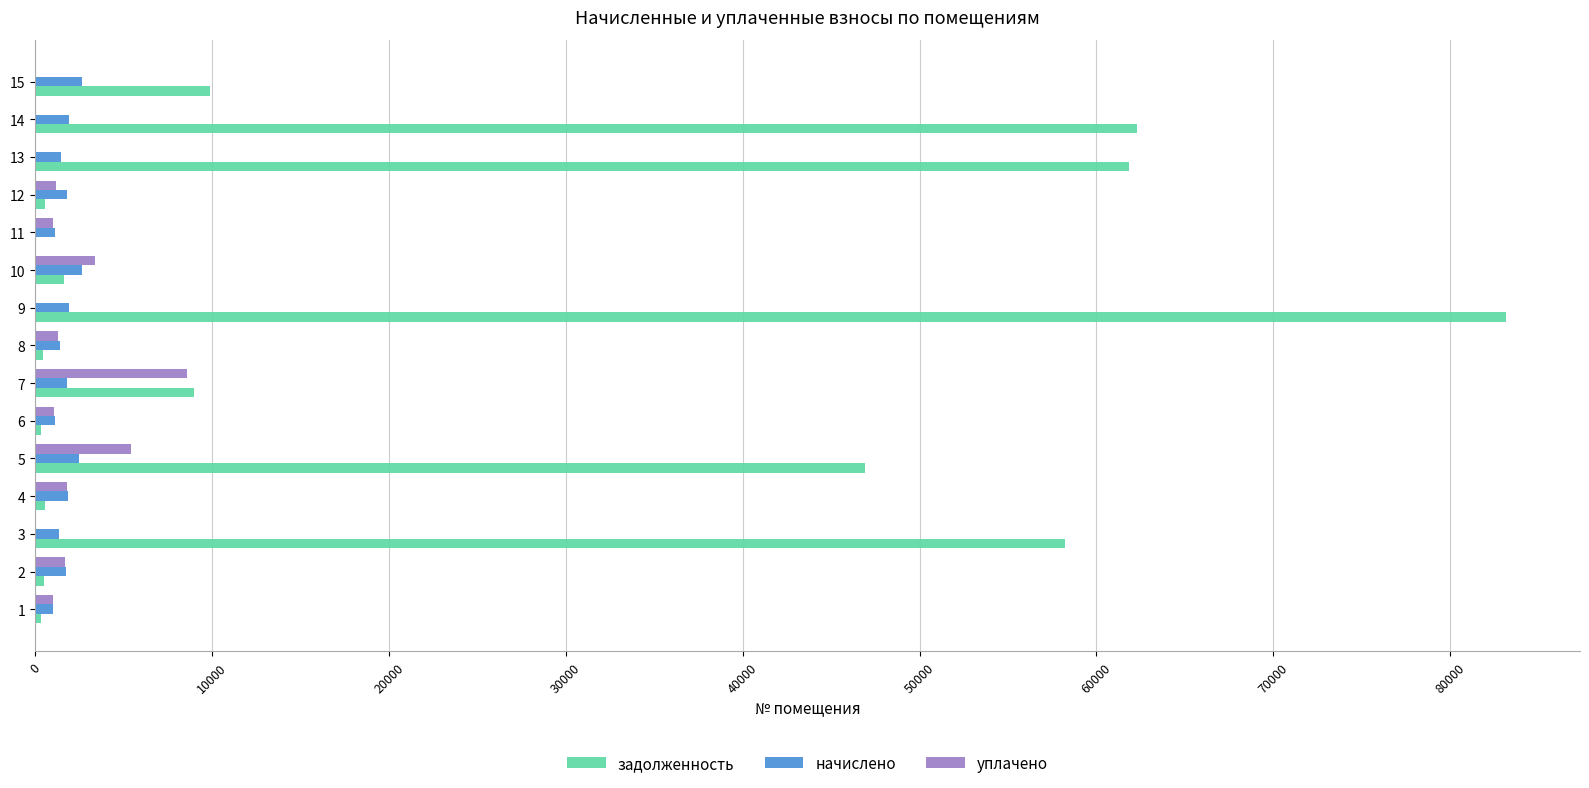

The value of уплачено at 5 is 5426.4. True or false?

True